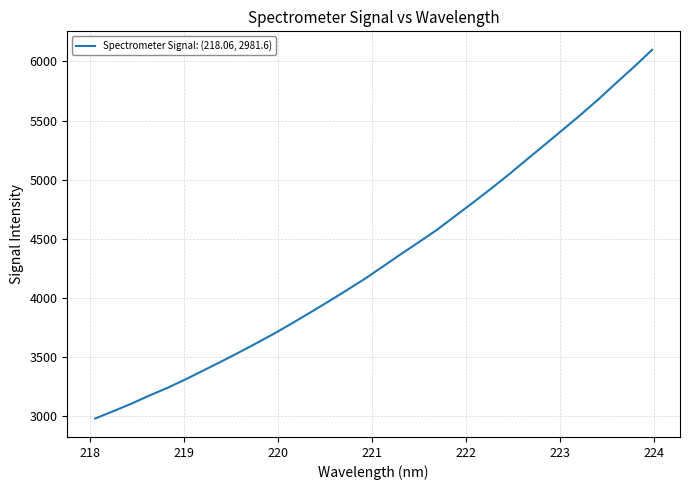

What is the greatest value displayed?

6098.5